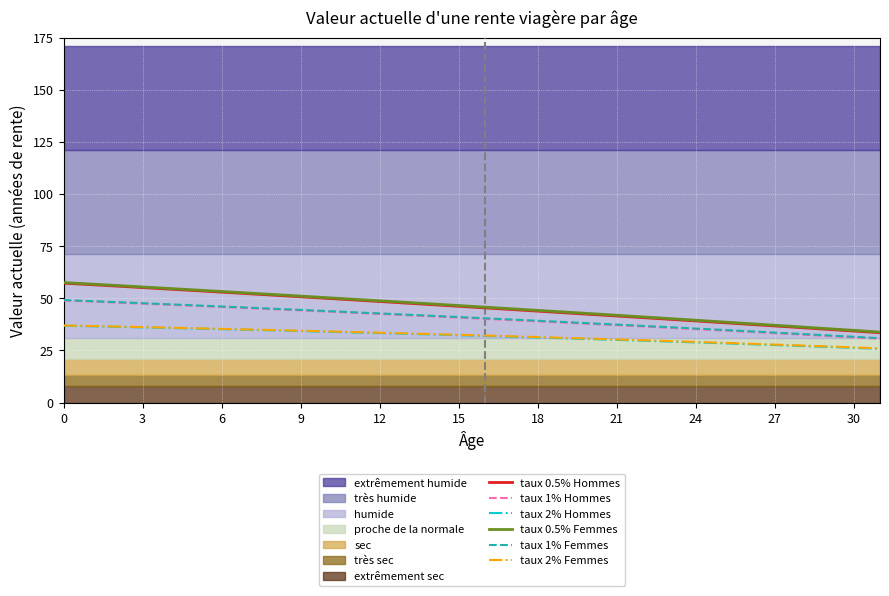

True or false: taux 0.5% Femmes and taux 0.5% Hommes cross at least once.

False